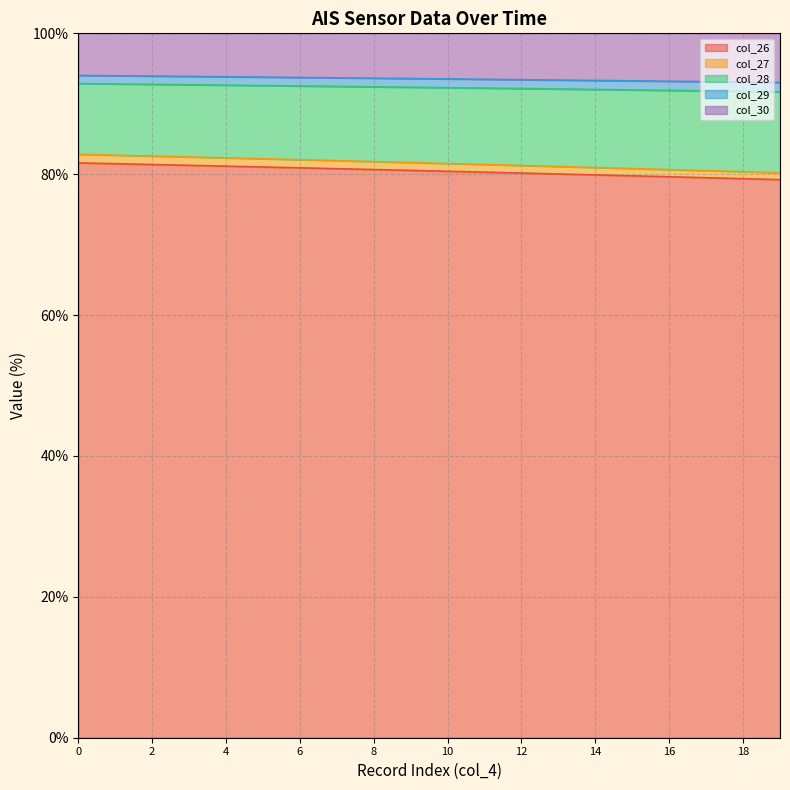

Is it true that col_26 equals 81.6 at 0?

True